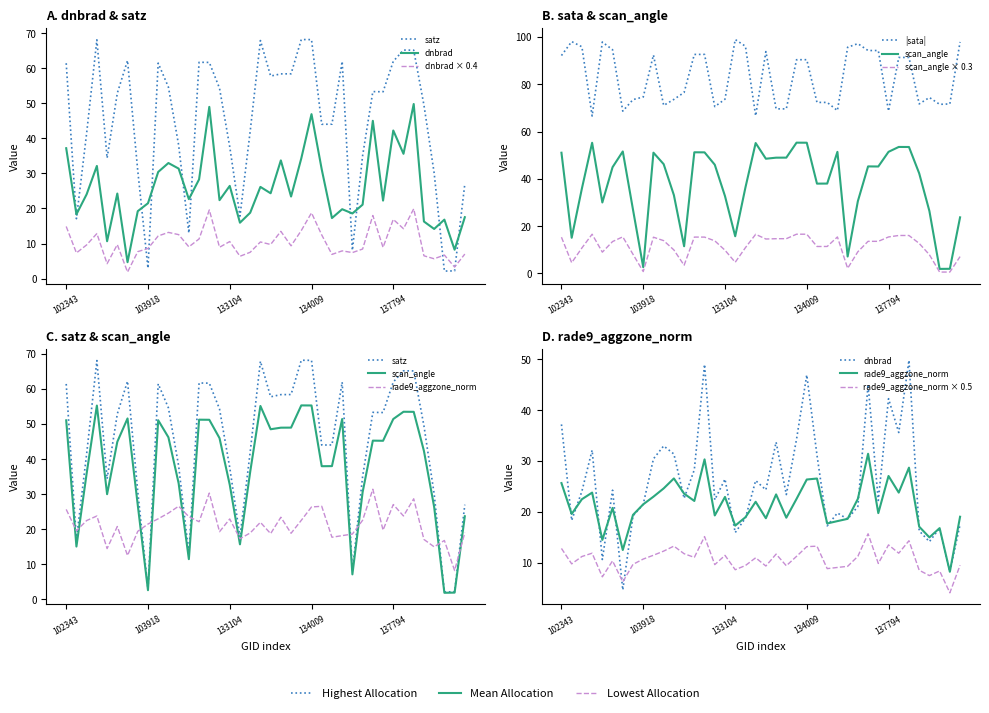

At which category is the sum across all series the highest?

137972